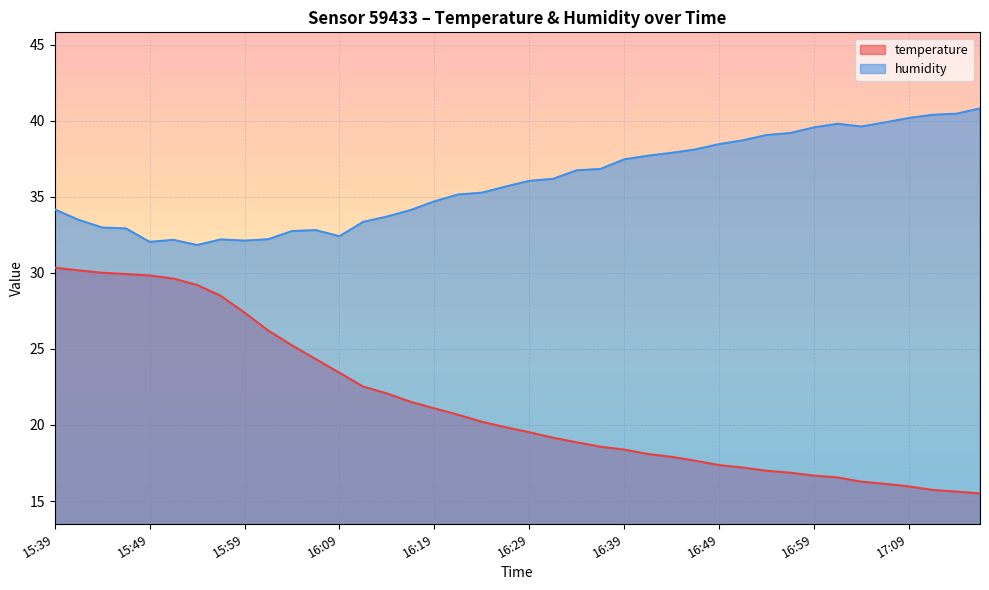

How many lines are shown in the chart?

2